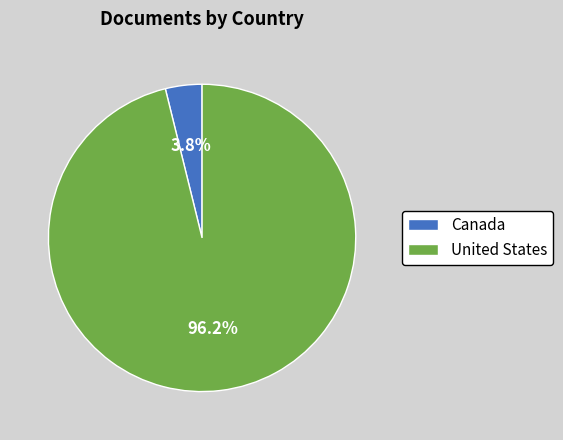

Which has a higher value, Canada or United States?

United States